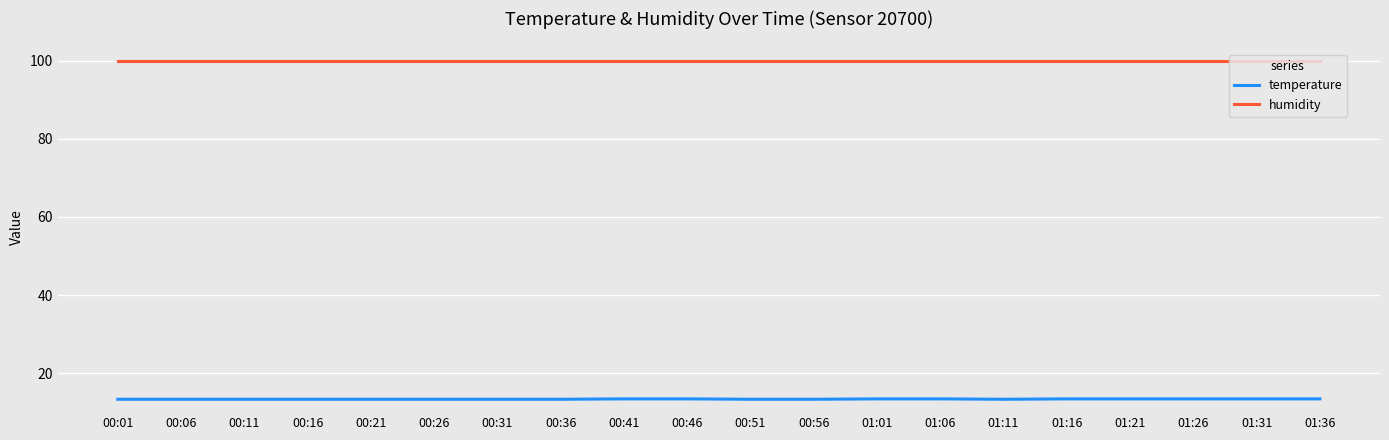

True or false: humidity and temperature intersect in this chart.

False